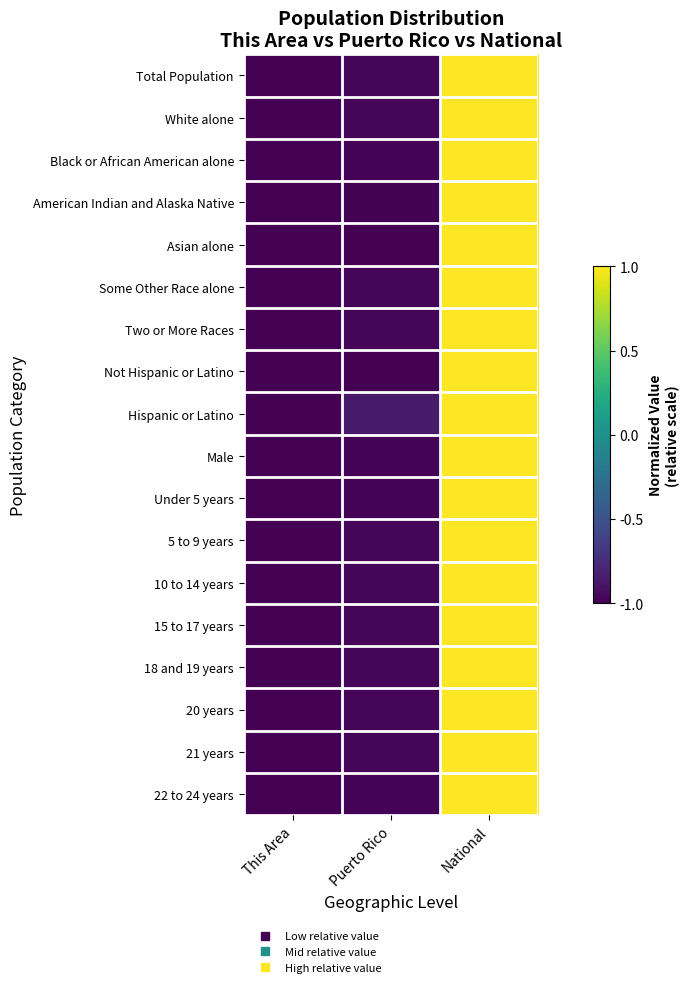

How many distinct data groups are displayed?

18